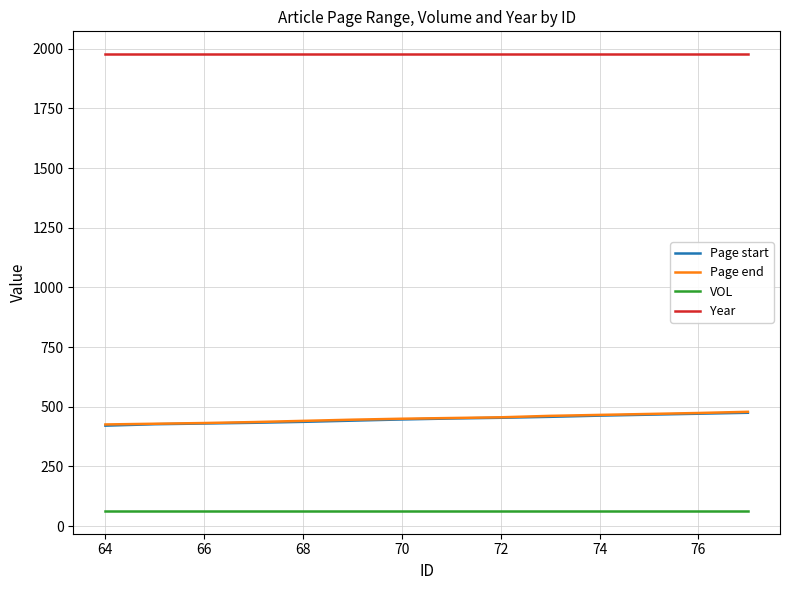

True or false: Year and Page start cross at least once.

False